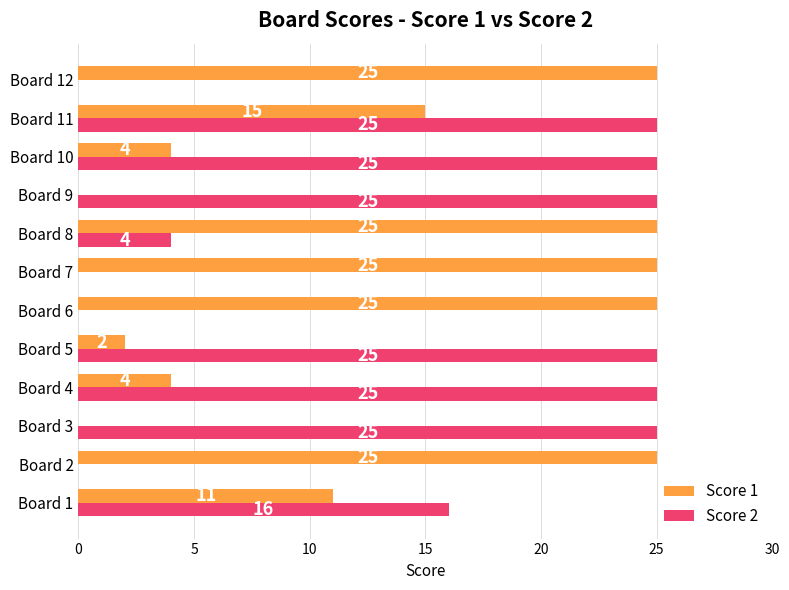

What are all the series names shown in the legend?

Score 1, Score 2